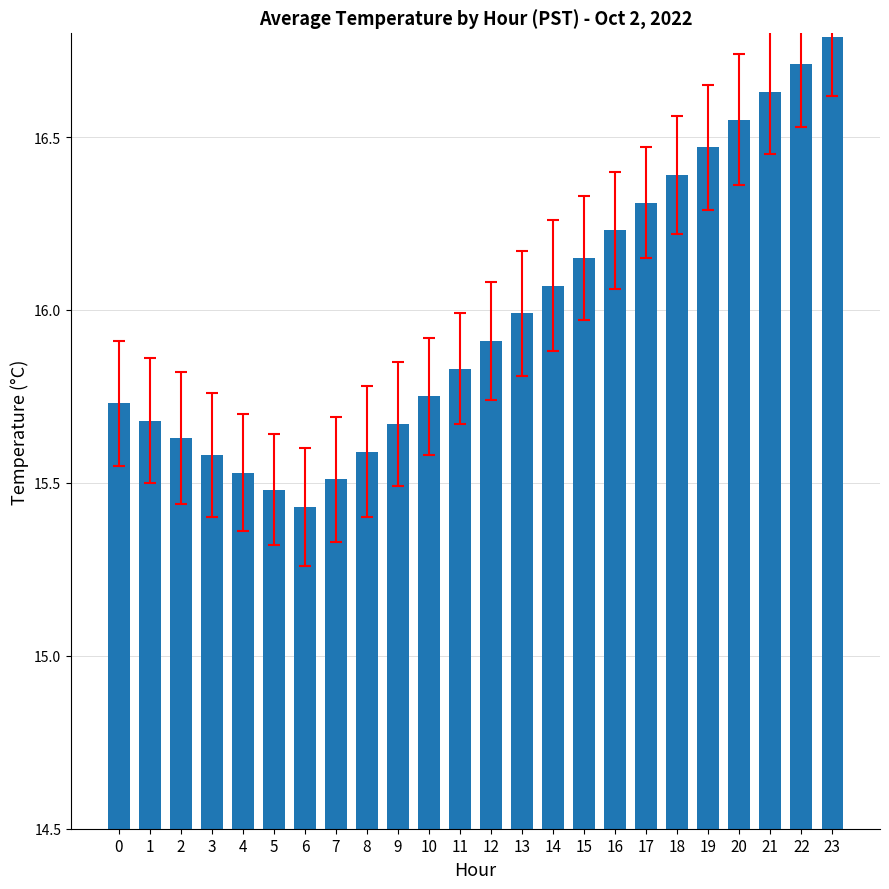

What is the change in value from 6 to 13?

+0.6